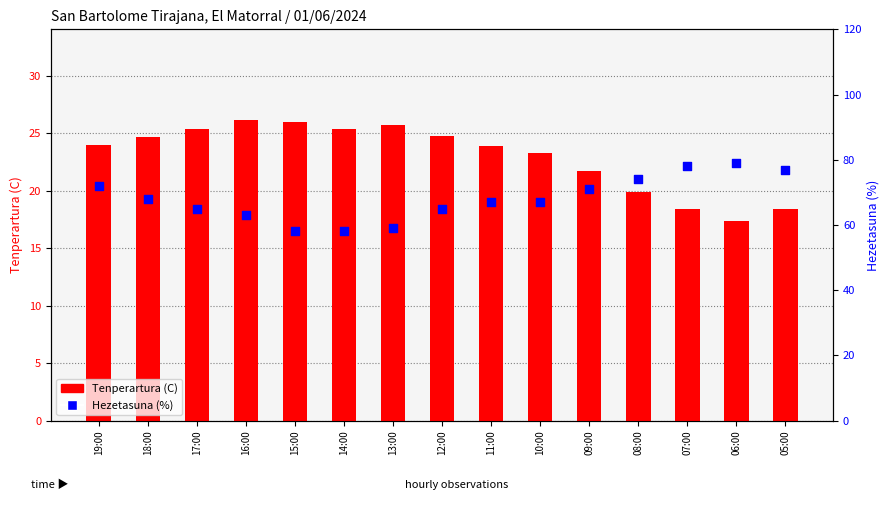

Which series reaches the minimum Y coordinate?

Tenperartura (C)